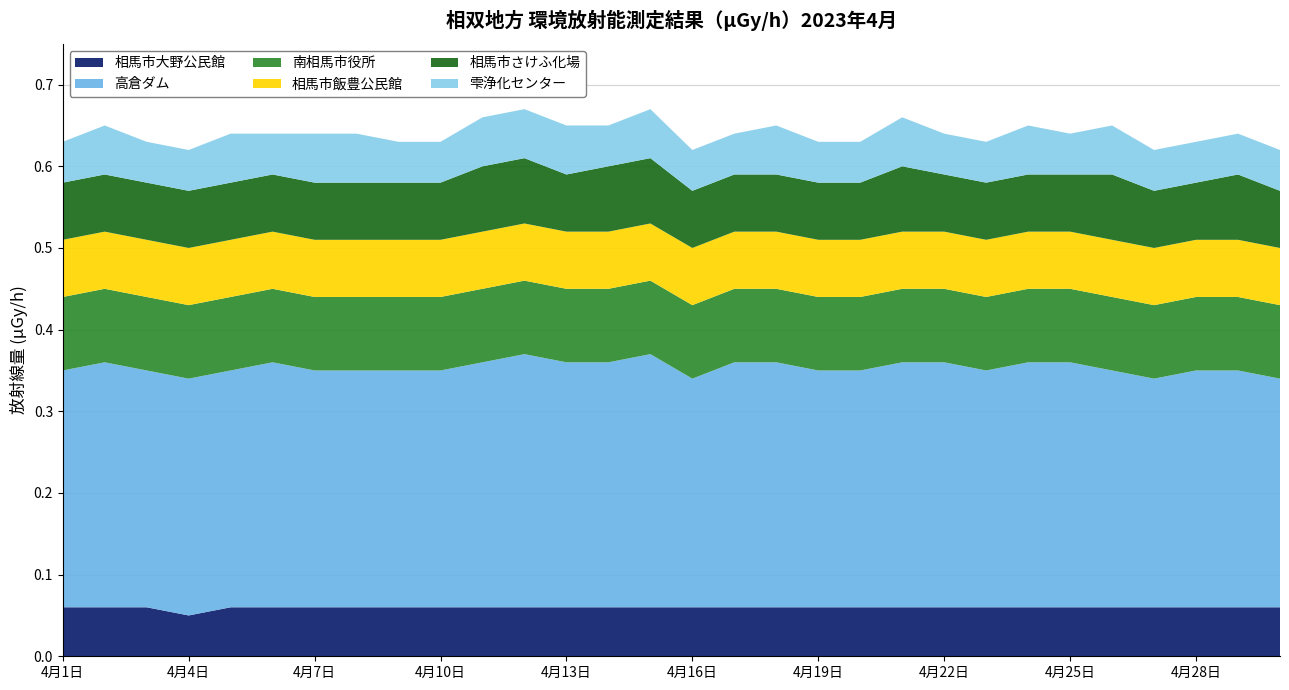

Reading left to right, transcribe all the data shown in this chart.

相馬市大野公民館: 0.1	0.1	0.1	0.1	0.1	0.1	0.1	0.1	0.1	0.1	0.1	0.1	0.1	0.1	0.1	0.1	0.1	0.1	0.1	0.1	0.1	0.1	0.1	0.1	0.1	0.1	0.1	0.1	0.1	0.1
高倉ダム: 0.3	0.3	0.3	0.3	0.3	0.3	0.3	0.3	0.3	0.3	0.3	0.3	0.3	0.3	0.3	0.3	0.3	0.3	0.3	0.3	0.3	0.3	0.3	0.3	0.3	0.3	0.3	0.3	0.3	0.3
南相馬市役所: 0.1	0.1	0.1	0.1	0.1	0.1	0.1	0.1	0.1	0.1	0.1	0.1	0.1	0.1	0.1	0.1	0.1	0.1	0.1	0.1	0.1	0.1	0.1	0.1	0.1	0.1	0.1	0.1	0.1	0.1
相馬市飯豊公民館: 0.1	0.1	0.1	0.1	0.1	0.1	0.1	0.1	0.1	0.1	0.1	0.1	0.1	0.1	0.1	0.1	0.1	0.1	0.1	0.1	0.1	0.1	0.1	0.1	0.1	0.1	0.1	0.1	0.1	0.1
相馬市さけふ化場: 0.1	0.1	0.1	0.1	0.1	0.1	0.1	0.1	0.1	0.1	0.1	0.1	0.1	0.1	0.1	0.1	0.1	0.1	0.1	0.1	0.1	0.1	0.1	0.1	0.1	0.1	0.1	0.1	0.1	0.1
雫浄化センター: 0.1	0.1	0.1	0.1	0.1	0.1	0.1	0.1	0.1	0.1	0.1	0.1	0.1	0.1	0.1	0.1	0.1	0.1	0.1	0.1	0.1	0.1	0.1	0.1	0.1	0.1	0.1	0.1	0.1	0.1